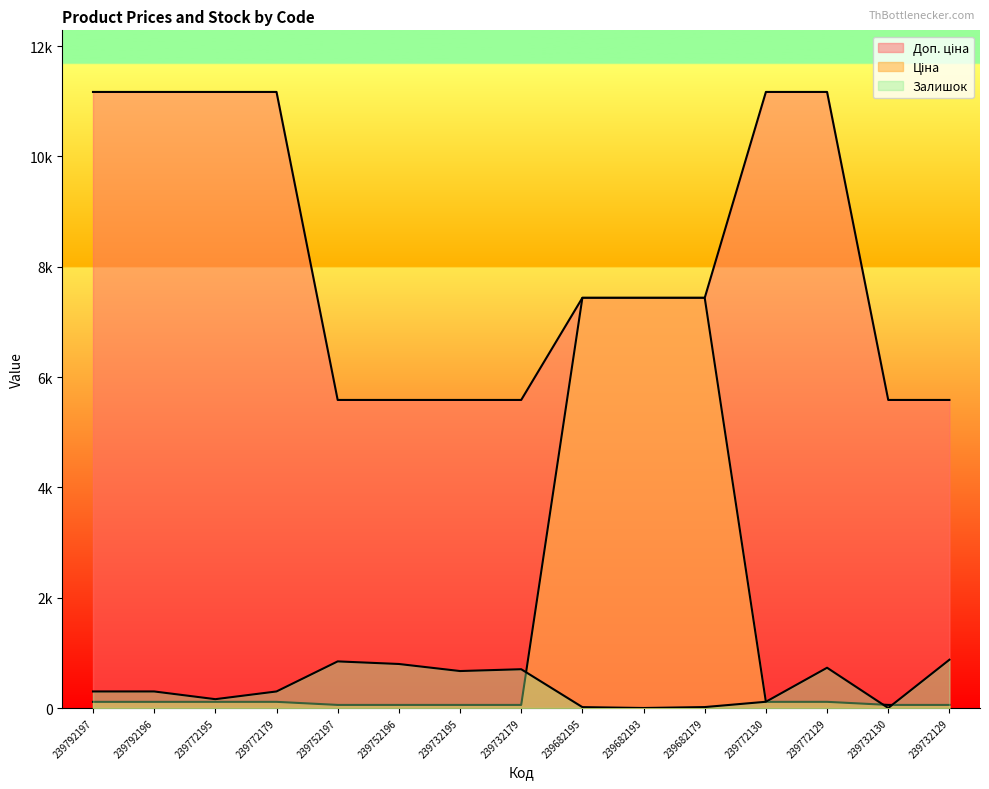

What is the label of the 15th point from the left?

239732129